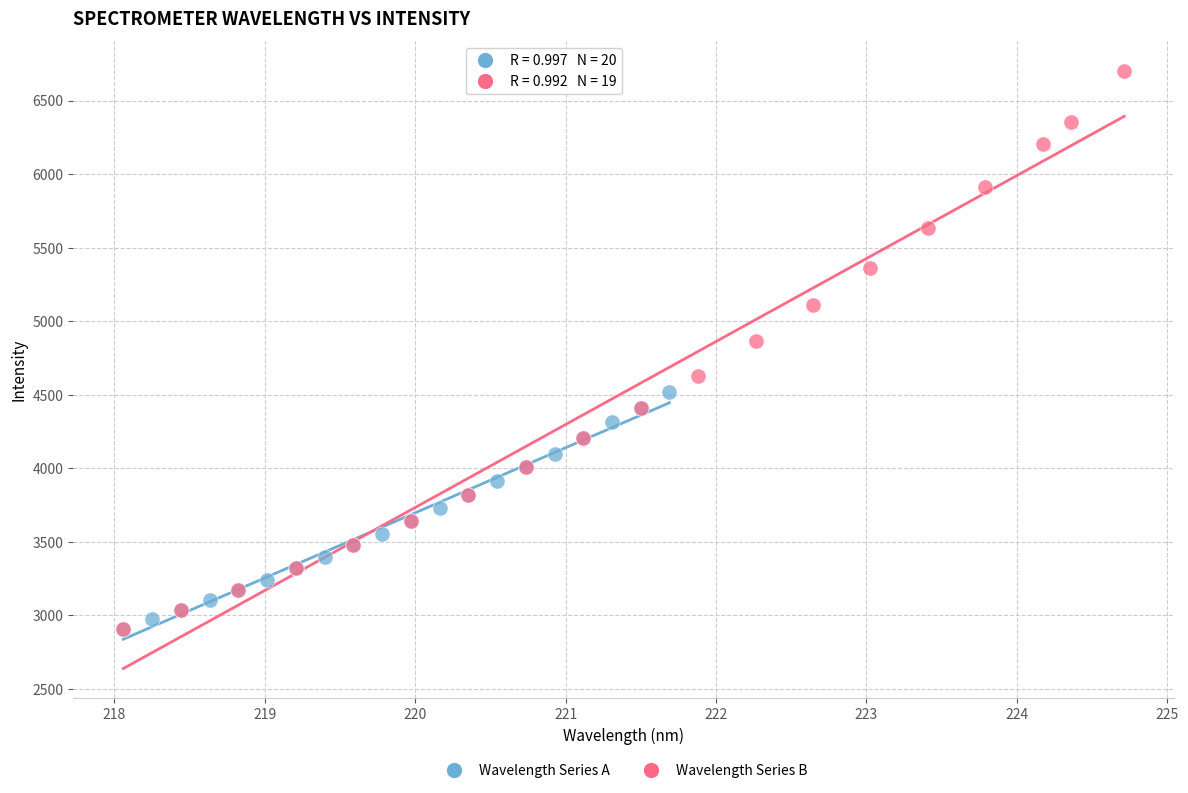

Which series reaches the maximum Y coordinate?

Wavelength Series B